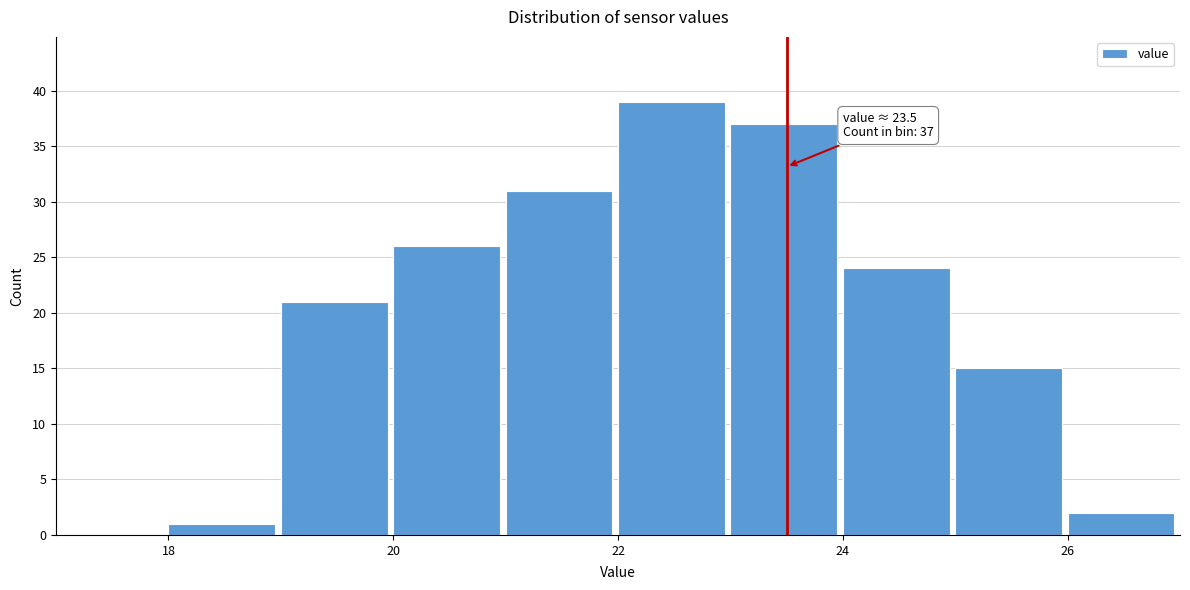

Over which range of the x-axis is the bar tallest?

22 to 23